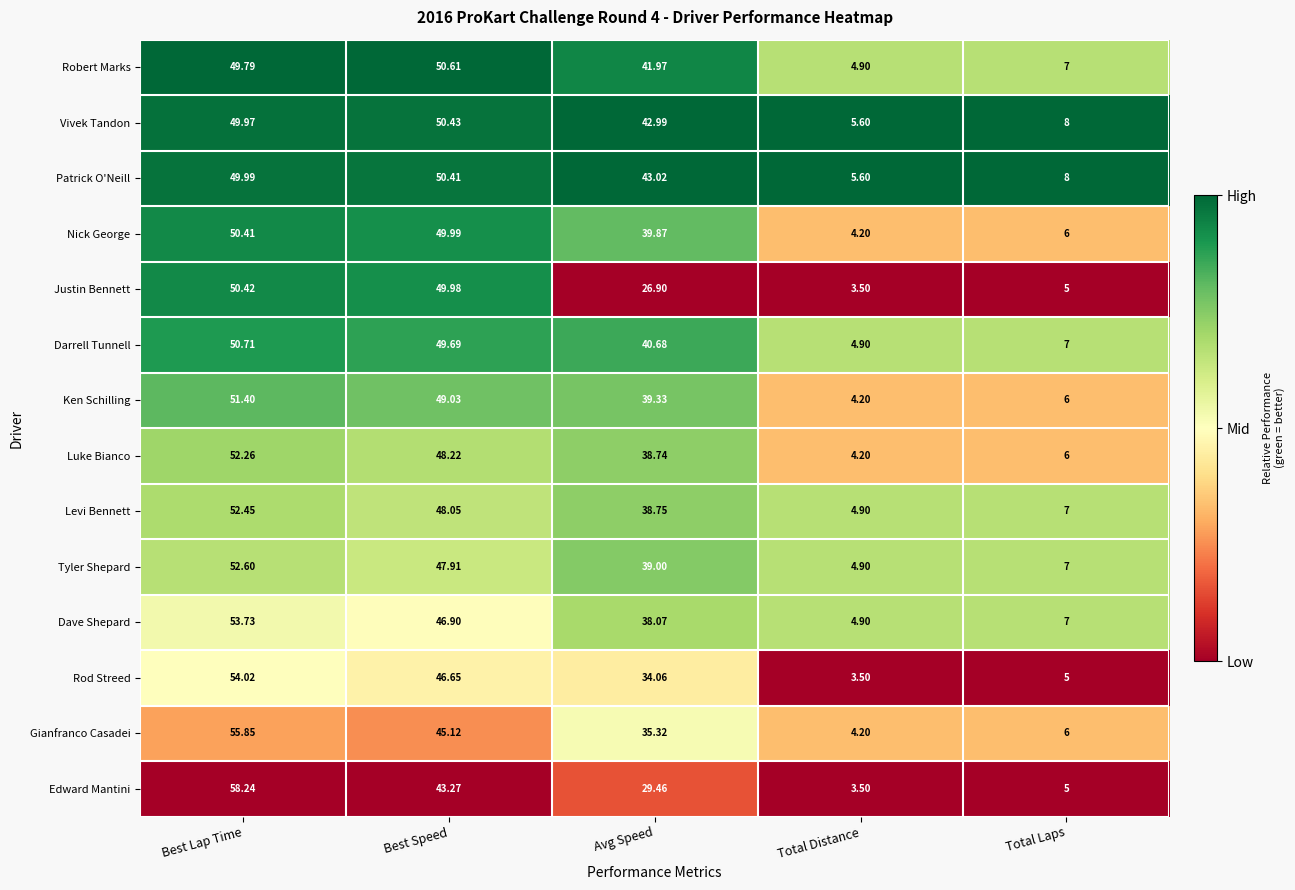

At which category does the chart reach its minimum across all series?

Total Distance